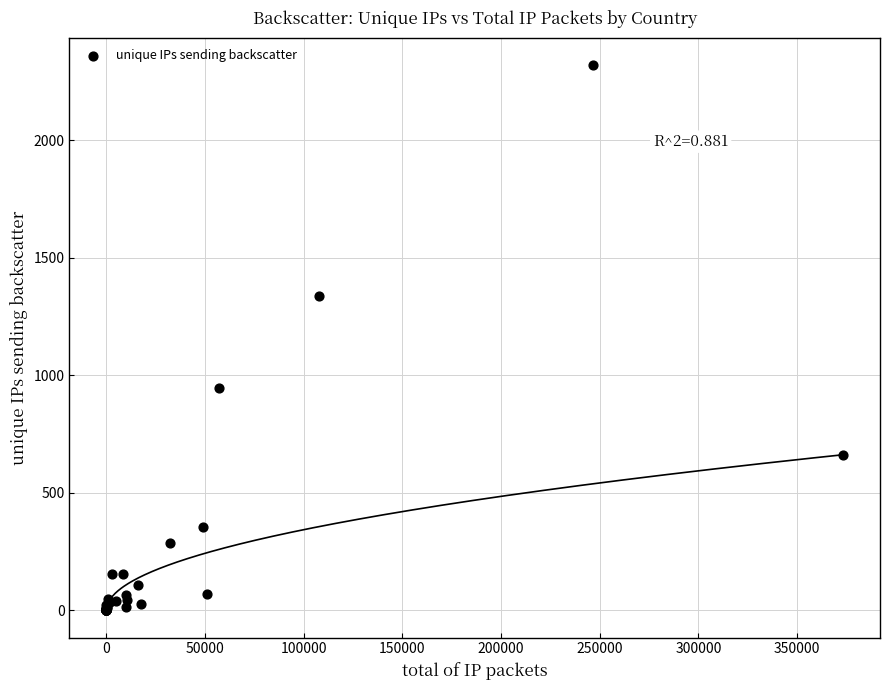

What Y value in the scatter plot is closest to 1160?

1336